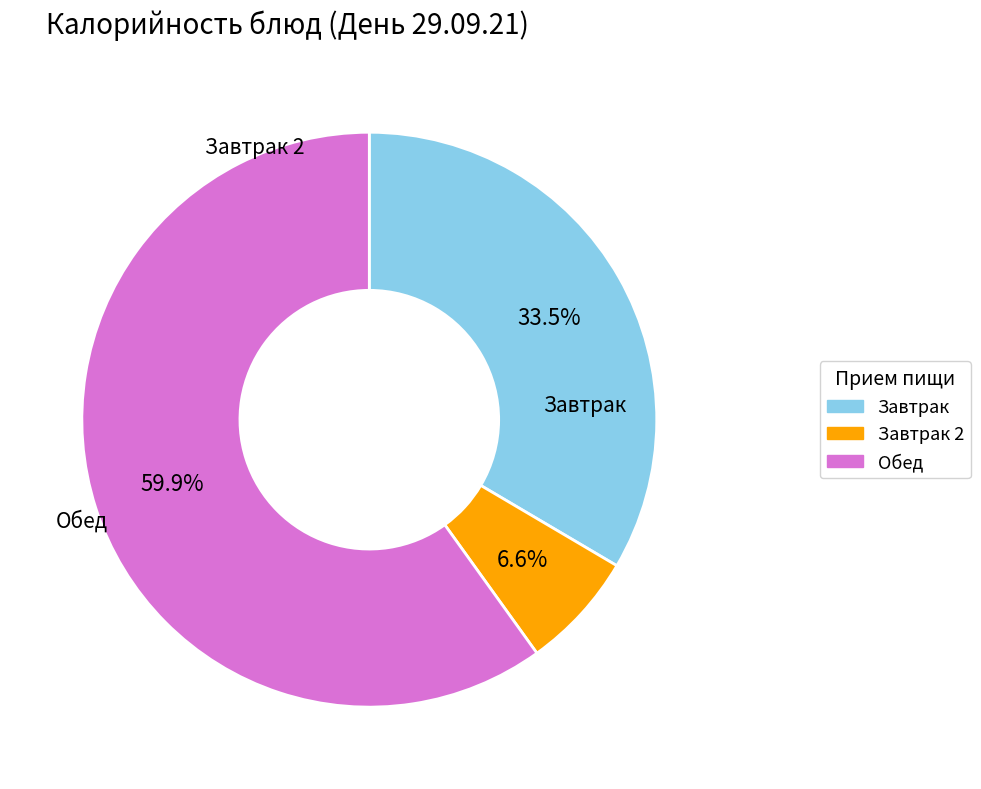

Is there any slice that represents more than half of the pie?

Yes